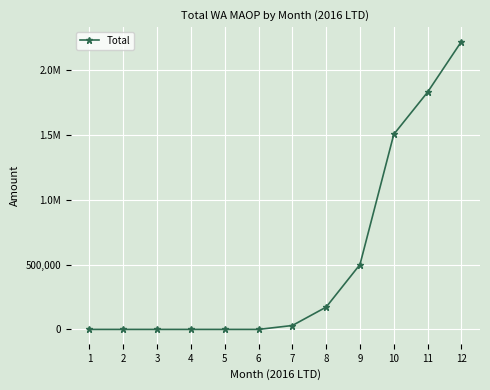

Rank the categories by value from lowest to highest.

1, 2, 3, 4, 5, 6, 7, 8, 9, 10, 11, 12